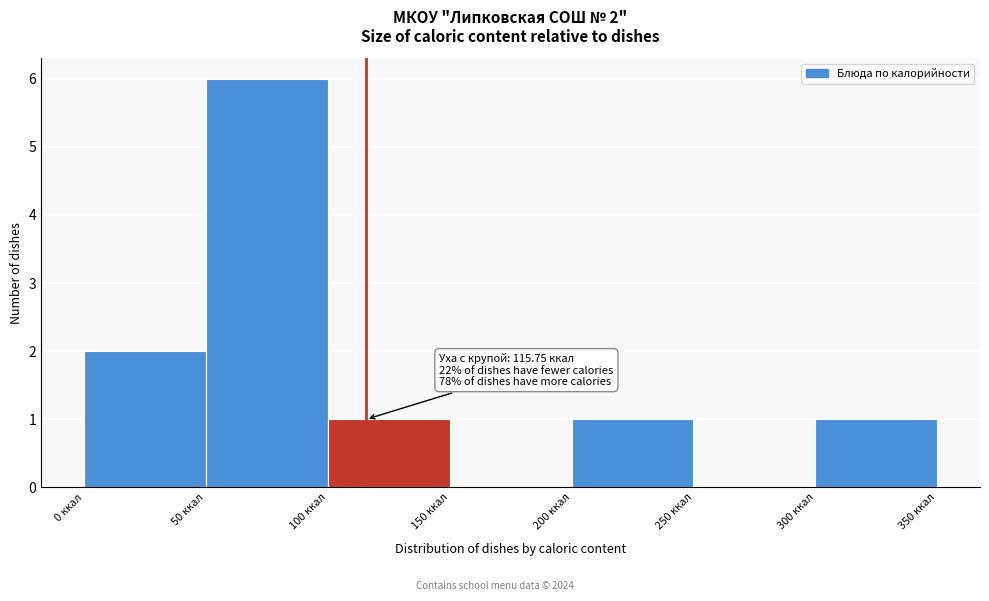

Which range on the x-axis has the tallest bar?

50 to 100